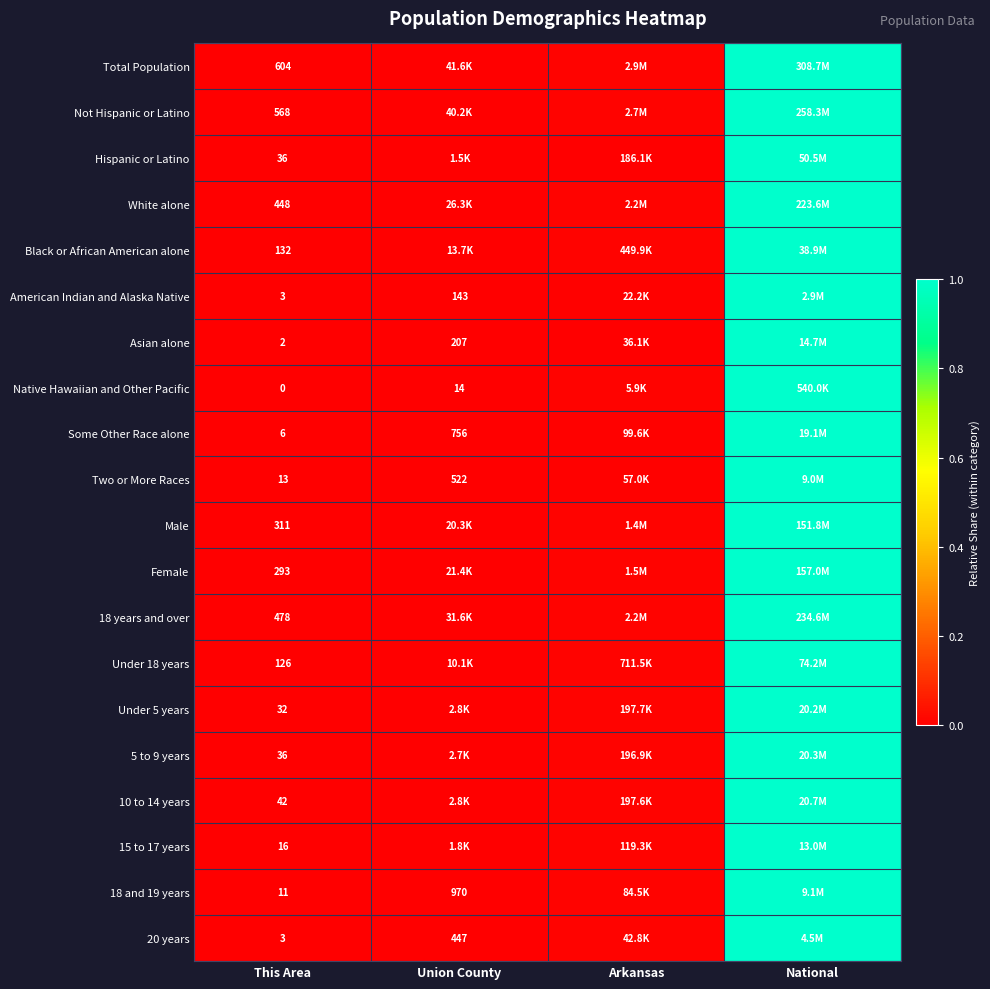

Is the value of American Indian and Alaska Native at Union County greater than the value of 15 to 17 years at This Area?

Yes